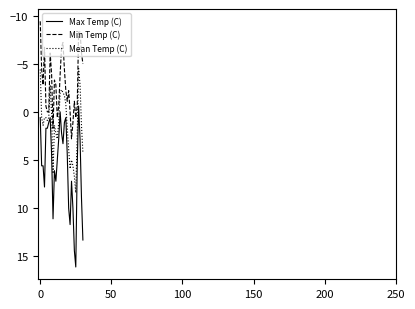

What is the average value of the Min Temp (C) series?

-2.9